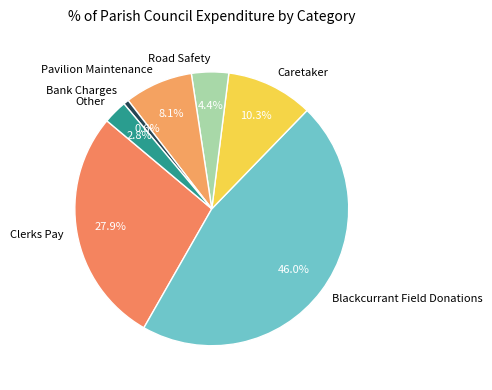

How many segments does this pie chart have?

7